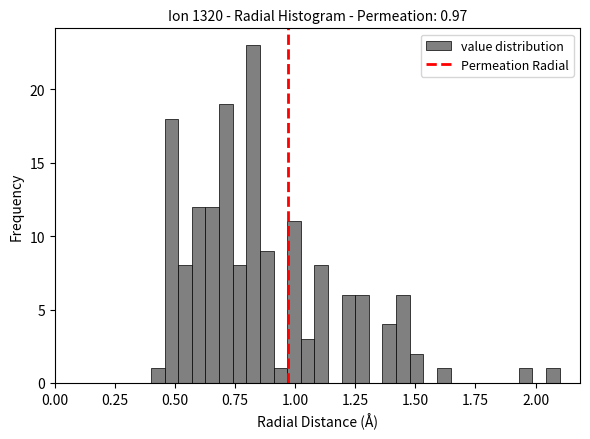

Read against the x-axis, roughly where is the centre of the tallest bar?

0.85